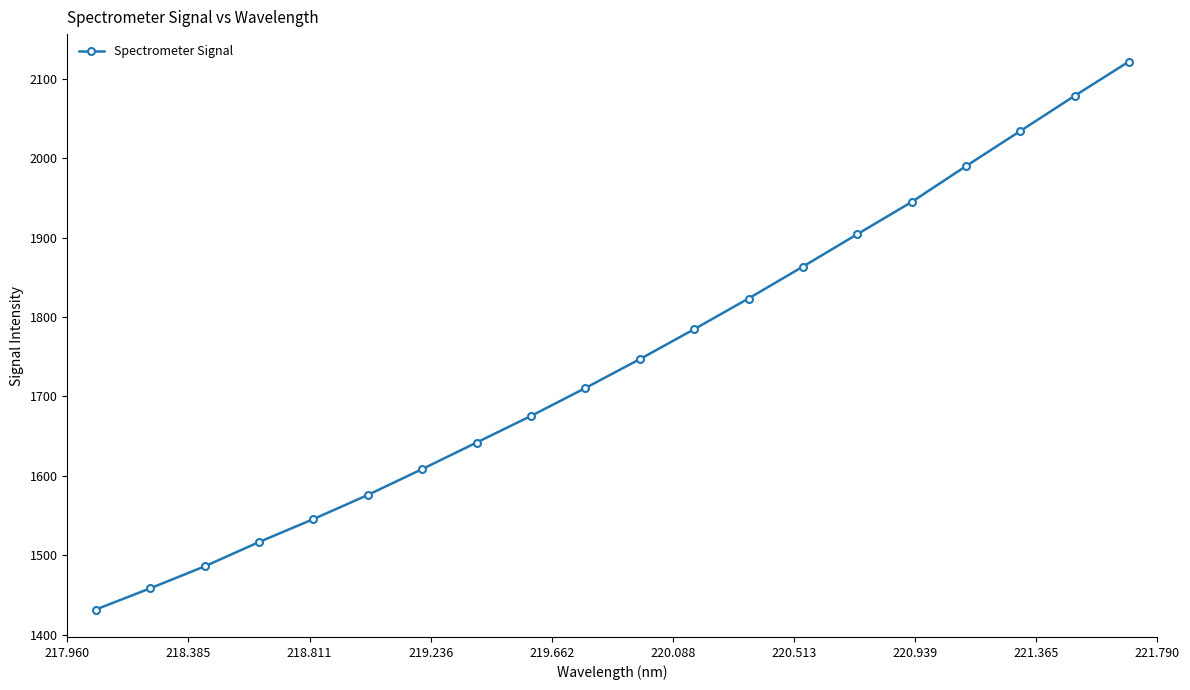

What is the difference between the maximum and minimum values?

690.0